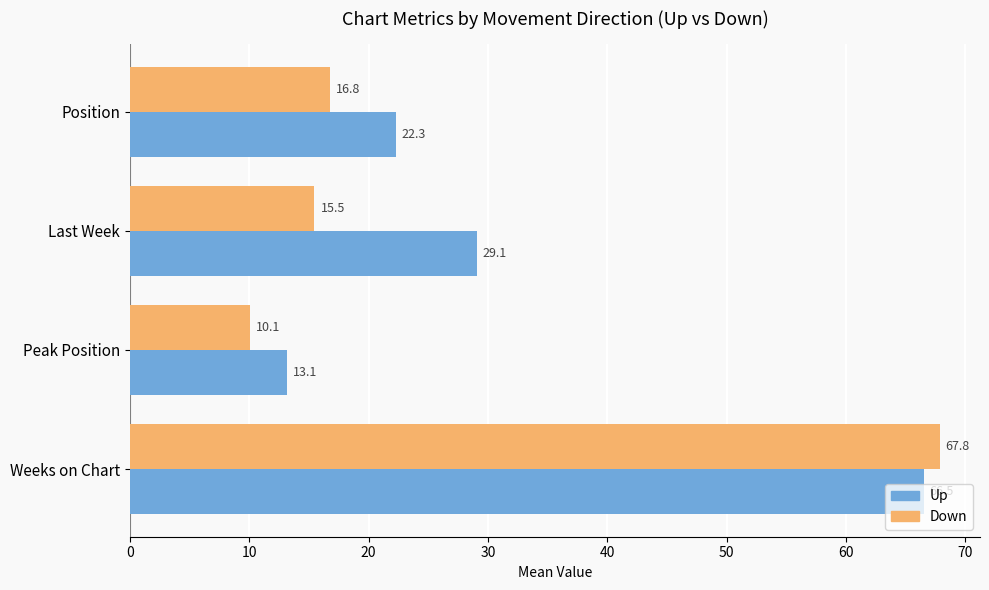

Rank the series at Weeks on Chart from highest to lowest value.

Down, Up